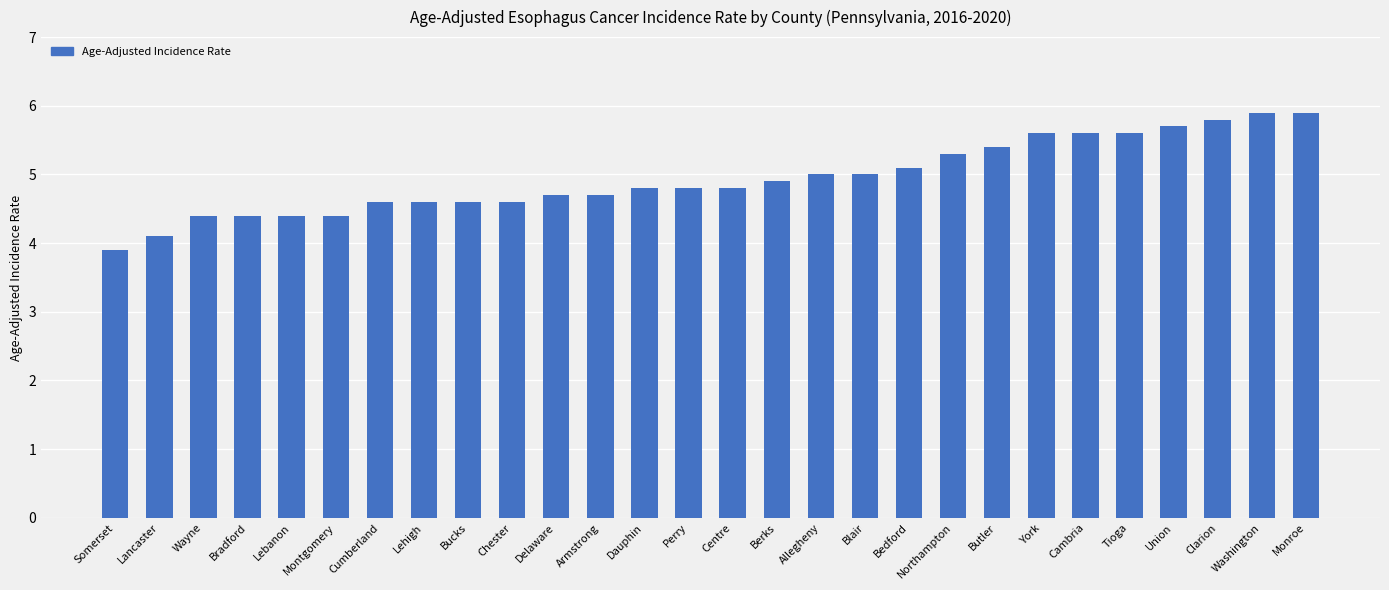

True or false: the data shows 2.2 at Wayne.

False